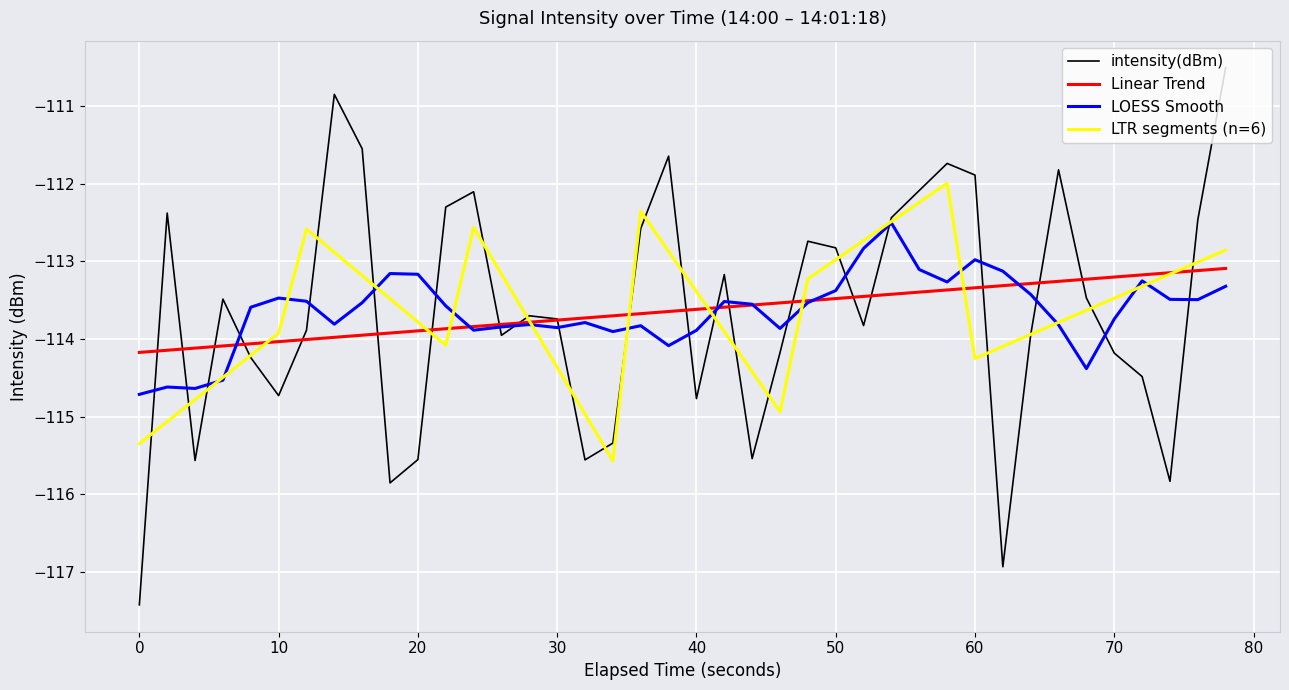

What is the maximum value for LOESS Smooth?

-112.5